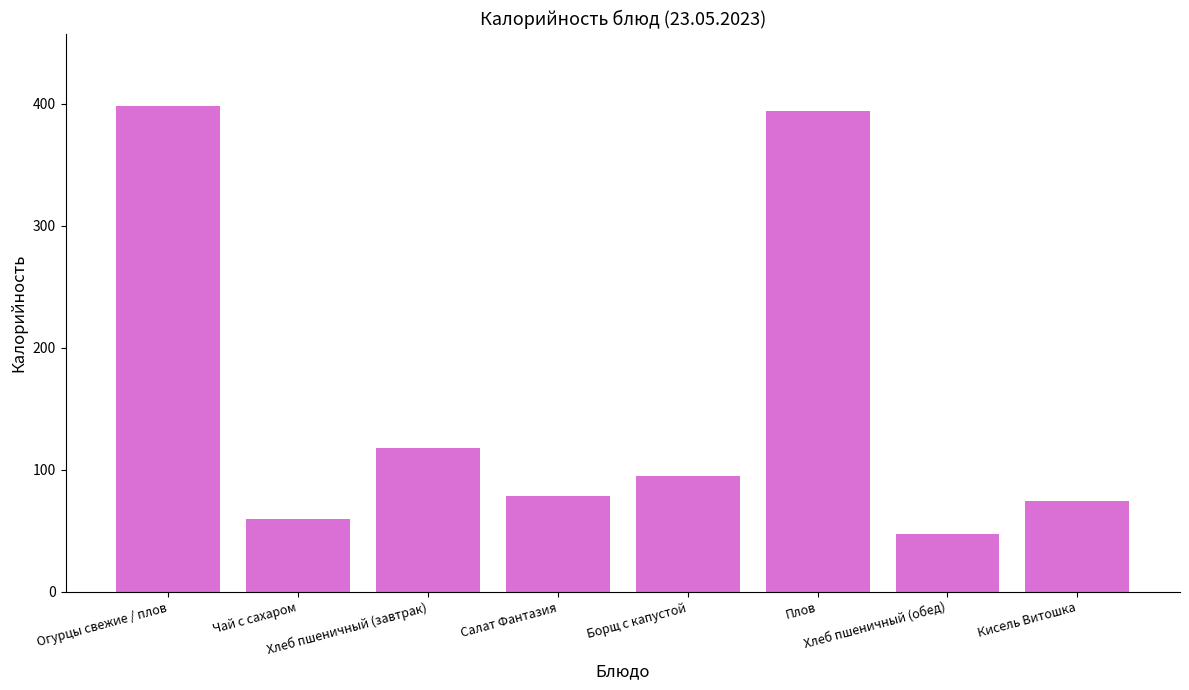

What is the average value?

158.0